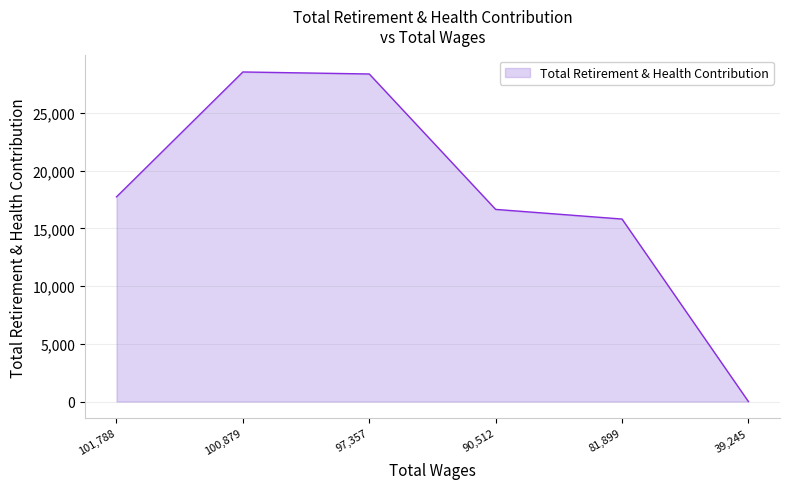

At which category does the chart reach its minimum across all series?

39,245